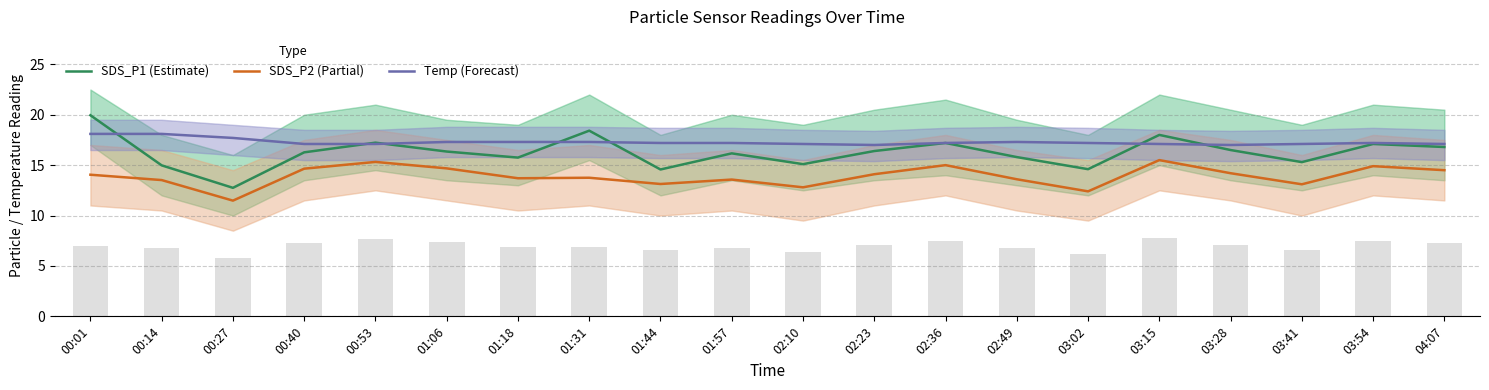

What is the value of the Temp (Forecast) bar at the 5th from the left?

17.1